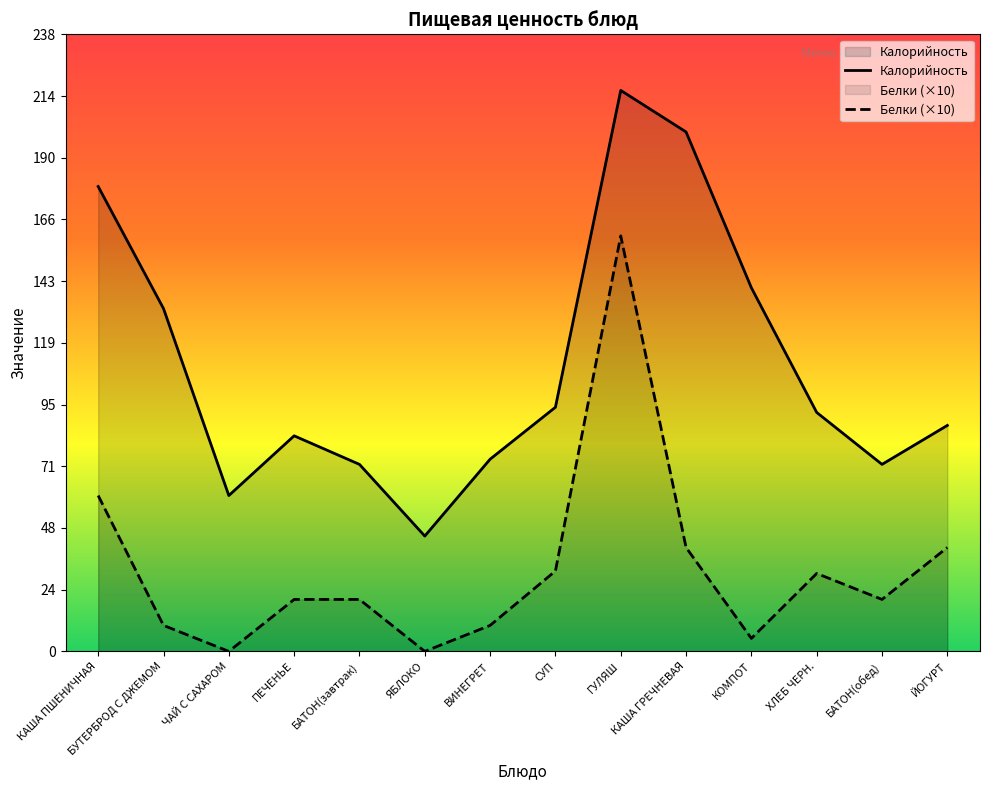

What is the label of the 11th point from the right?

ПЕЧЕНЬЕ